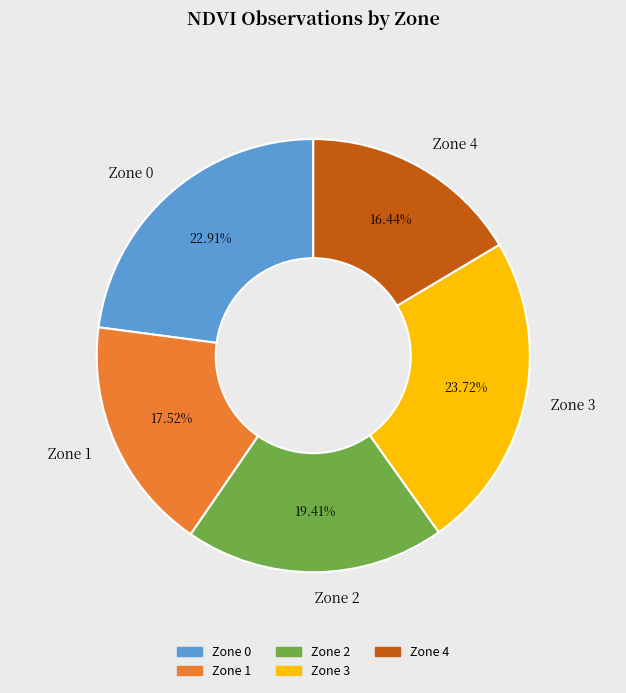

What percentage is the Zone 4 slice, to the nearest percent?

16%